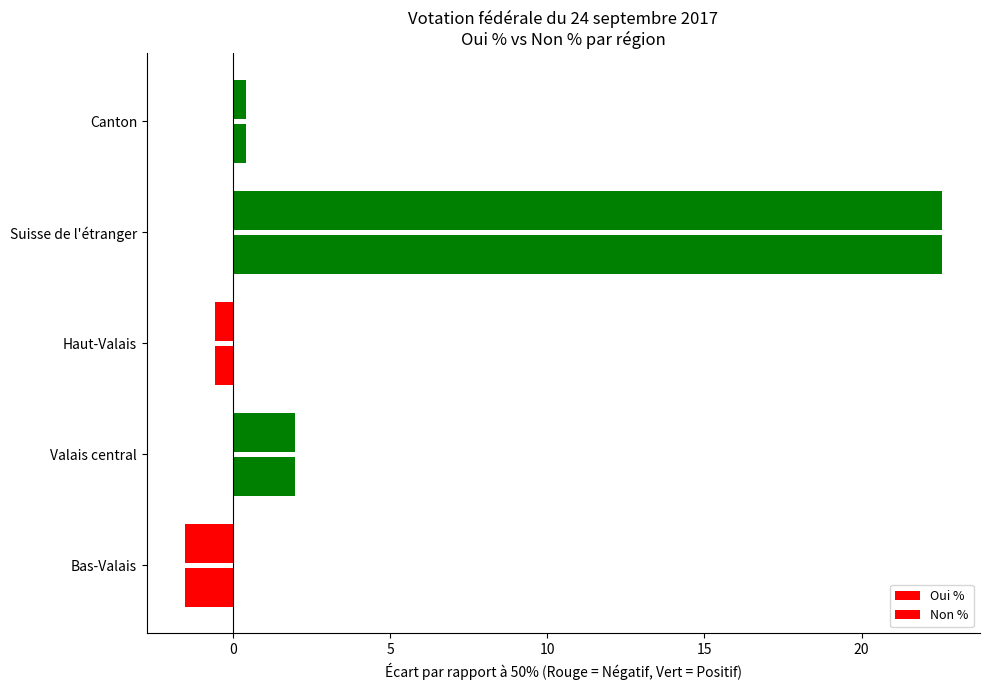

Rank the series by their maximum value, from highest to lowest.

Oui %, Non %